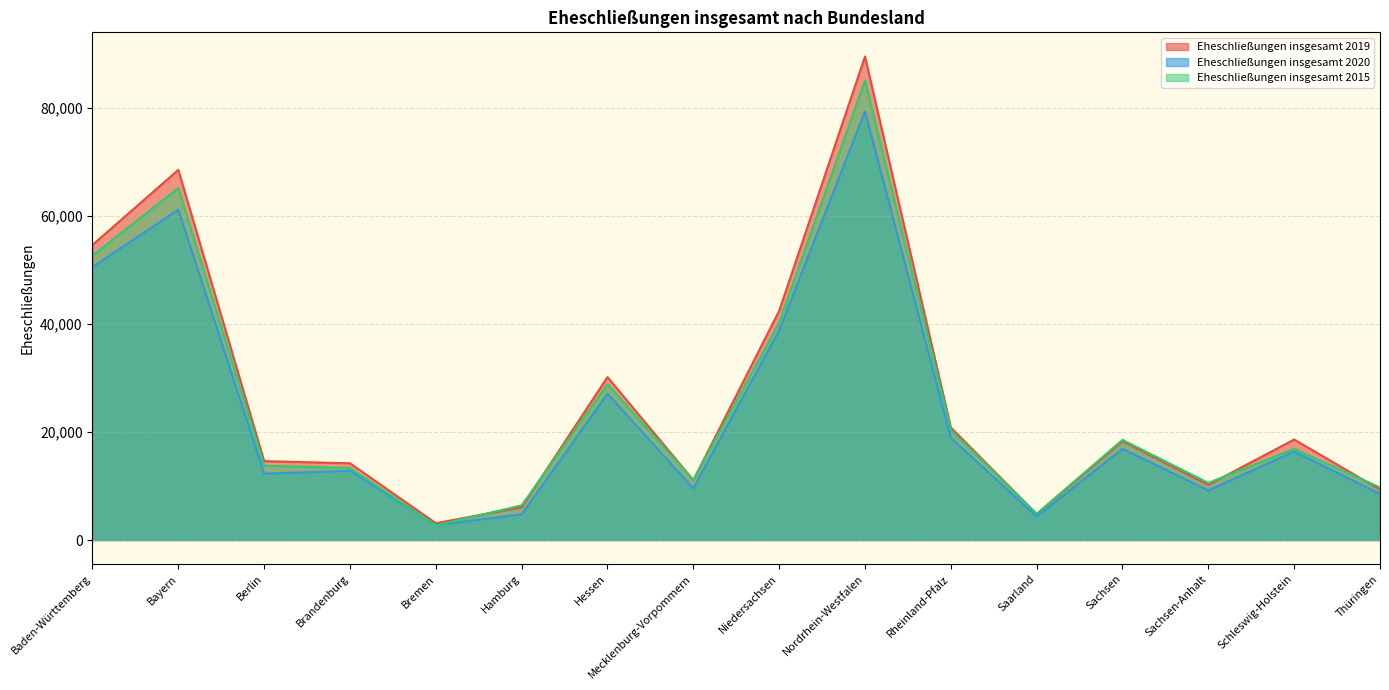

What is the label of the 13th point from the left?

Sachsen